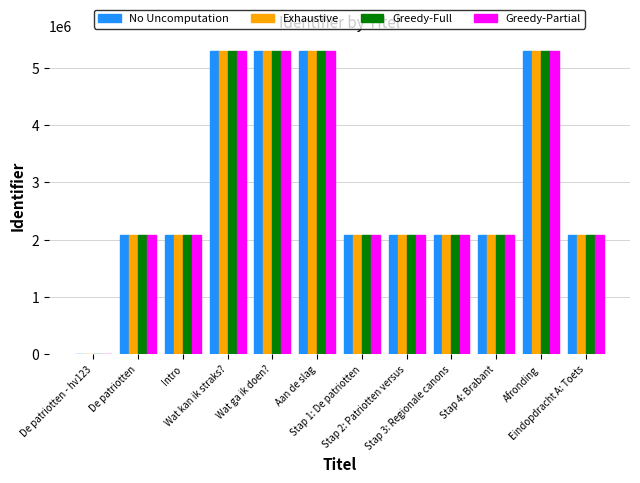

True or false: Exhaustive has a value of 1369362 at Stap 2: Patriotten versus.

False